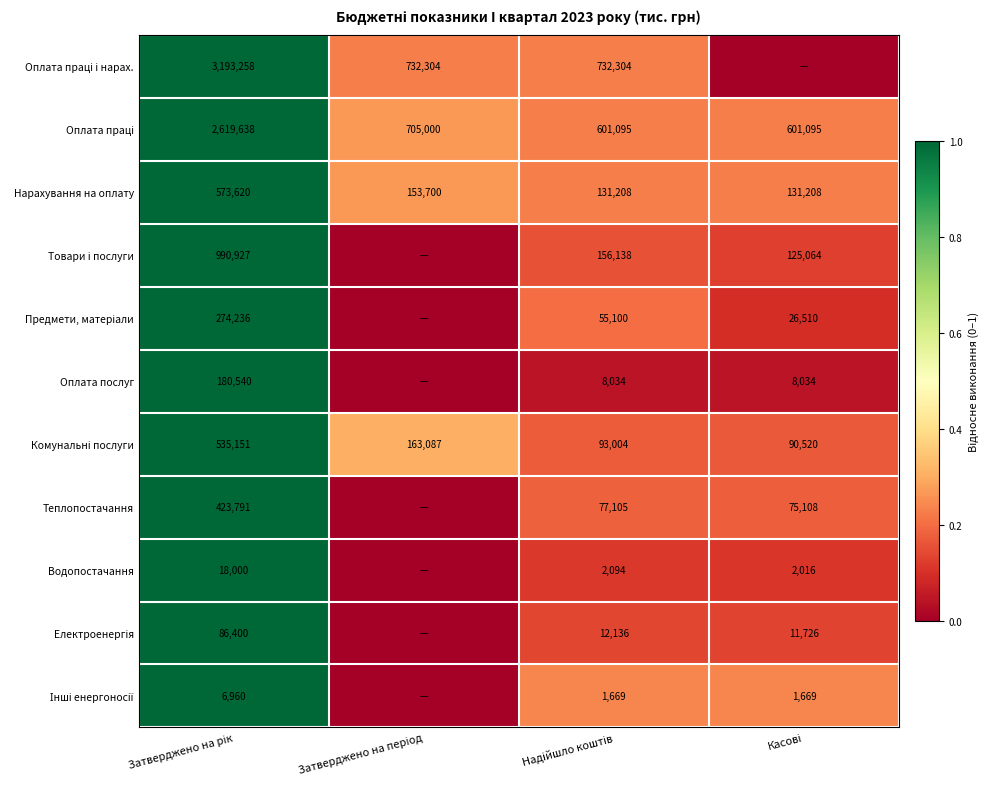

At which category is the sum across all series the highest?

Затверджено на рік